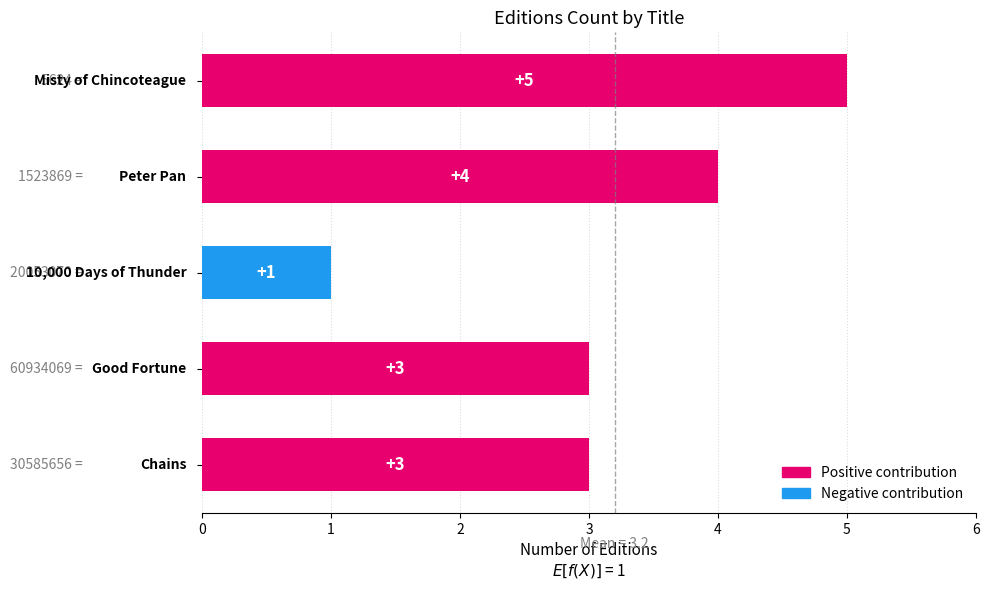

What is the difference between the maximum and minimum values?

4